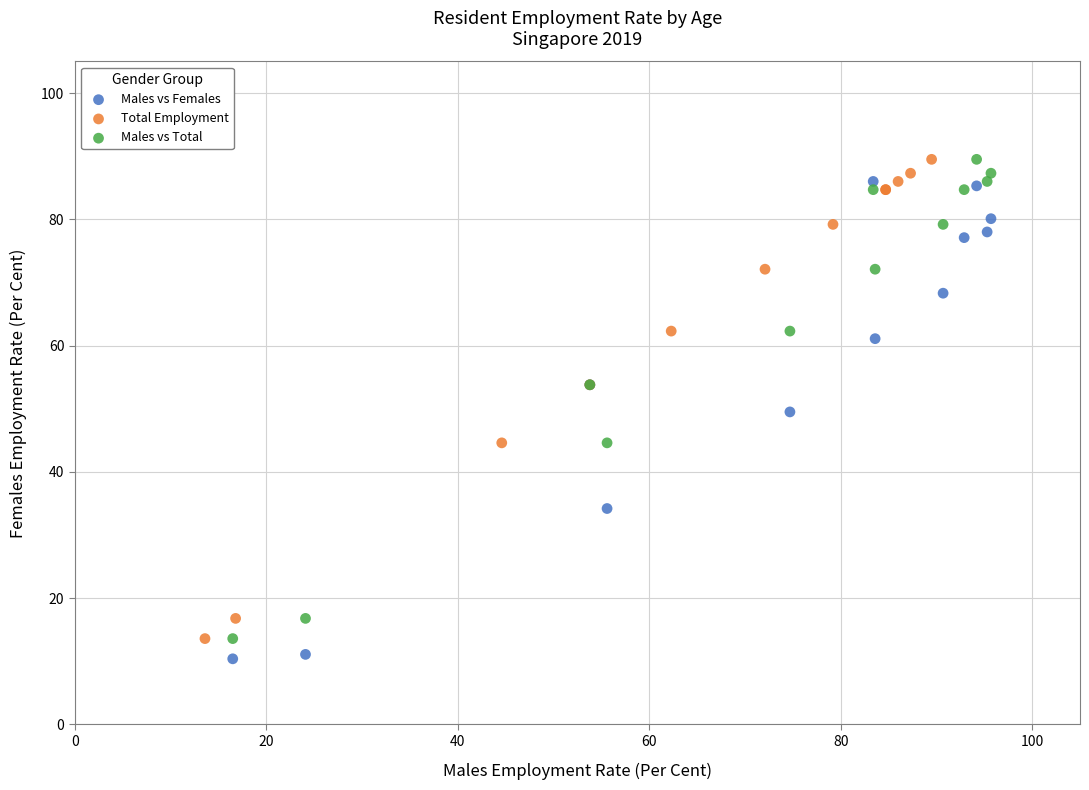

What are all the series names shown in the legend?

Males vs Females, Total Employment, Males vs Total